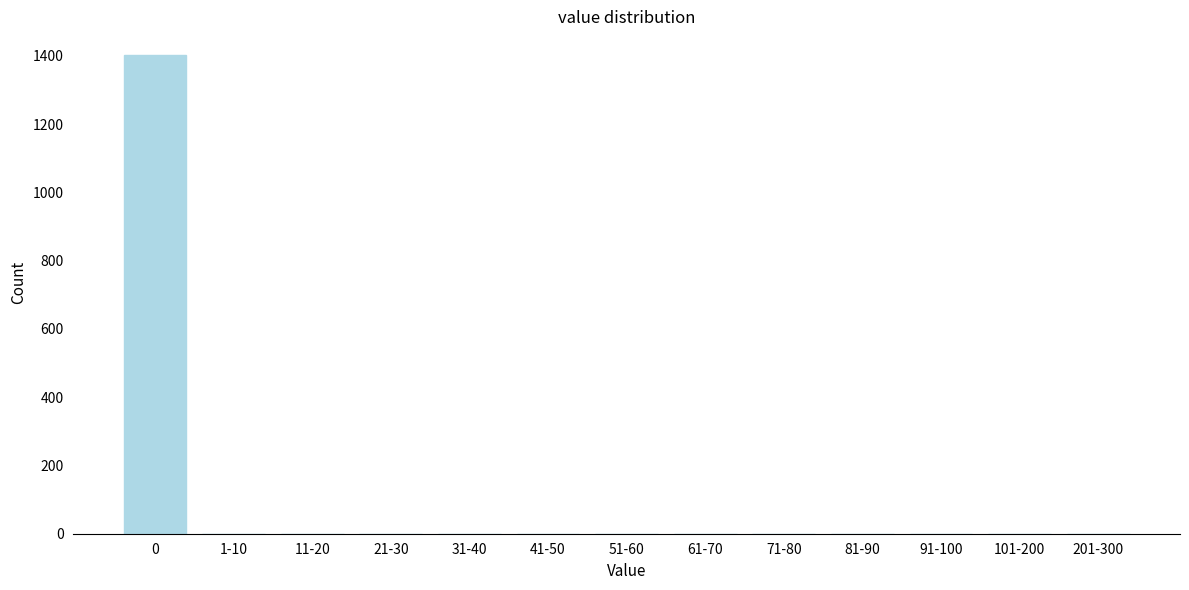

Reading right to left, what are all the values shown in this chart?

201-300=0	101-200=0	91-100=0	81-90=0	71-80=0	61-70=0	51-60=0	41-50=0	31-40=0	21-30=0	11-20=0	1-10=0	0=1402